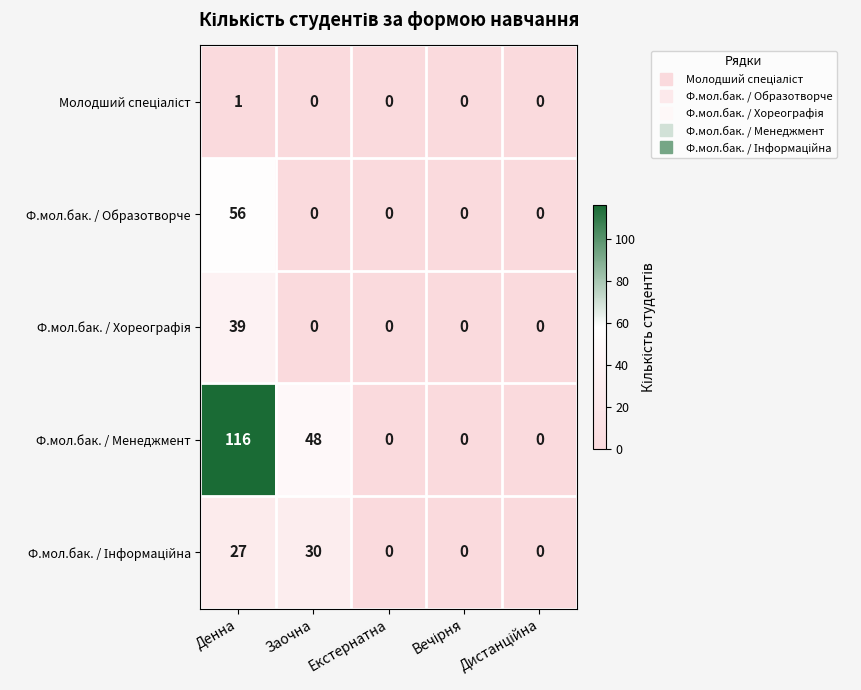

Which series has the largest range (max minus min)?

Ф.мол.бак. / Менеджмент